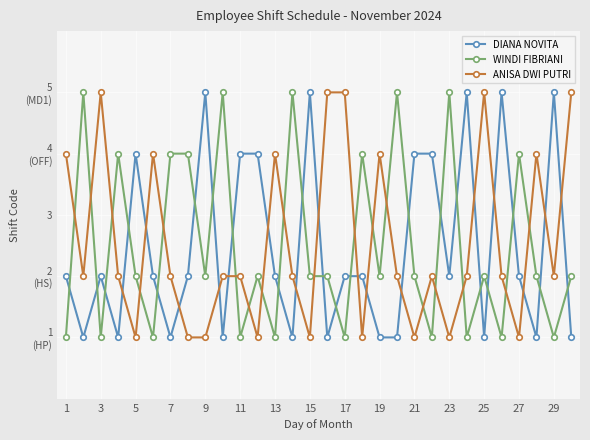

What are all the series names shown in the legend?

DIANA NOVITA, WINDI FIBRIANI, ANISA DWI PUTRI